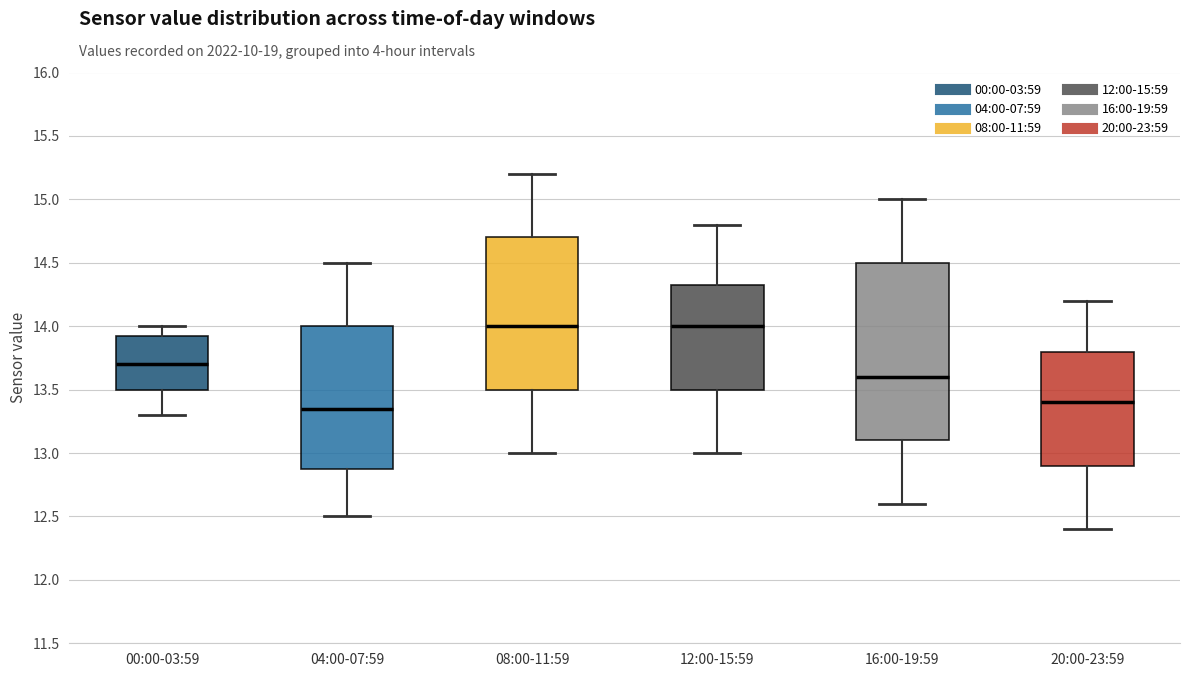

Reading left to right, read every box against the y-axis: the position of its median line, the range the box covers, and the ends of its whiskers. The values are not printed on the chart, so give them approximately, as read against the axis.

00:00-03:59: median 13.70, box 13.50 to 13.95, whiskers 13.30 to 14.00
04:00-07:59: median 13.35, box 12.90 to 14.00, whiskers 12.50 to 14.50
08:00-11:59: median 14.00, box 13.50 to 14.70, whiskers 13.00 to 15.20
12:00-15:59: median 14.00, box 13.50 to 14.35, whiskers 13.00 to 14.80
16:00-19:59: median 13.60, box 13.10 to 14.50, whiskers 12.60 to 15.00
20:00-23:59: median 13.40, box 12.90 to 13.80, whiskers 12.40 to 14.20